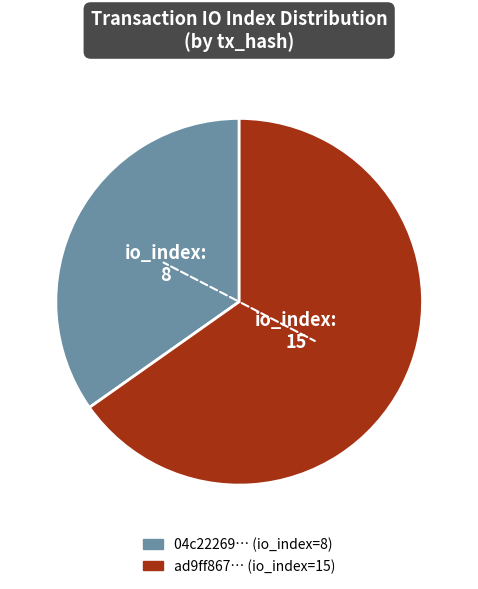

Is there any slice that represents more than half of the pie?

Yes